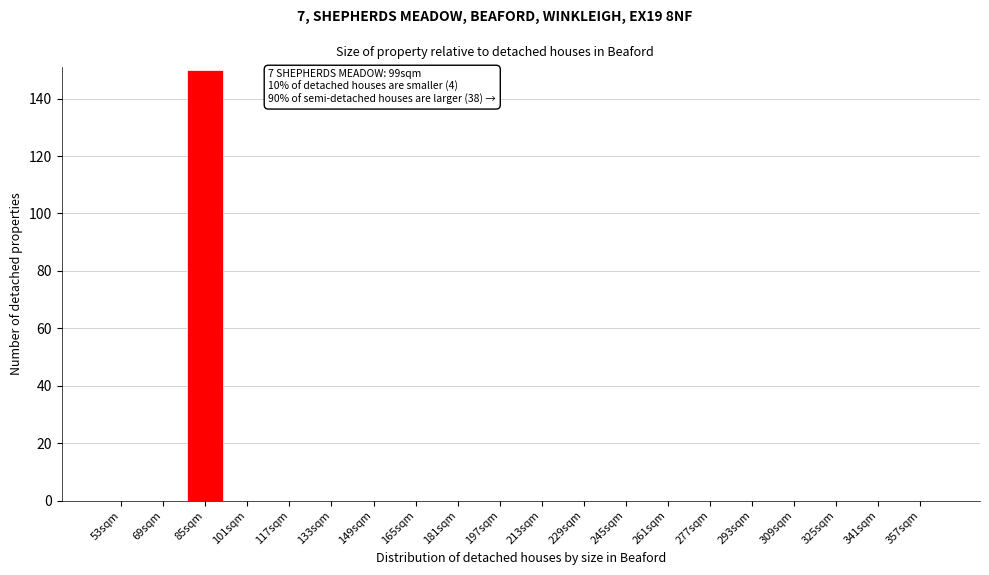

Reading left to right, list all the values displayed in this chart.

53sqm=0	69sqm=0	85sqm=150	101sqm=0	117sqm=0	133sqm=0	149sqm=0	165sqm=0	181sqm=0	197sqm=0	213sqm=0	229sqm=0	245sqm=0	261sqm=0	277sqm=0	293sqm=0	309sqm=0	325sqm=0	341sqm=0	357sqm=0